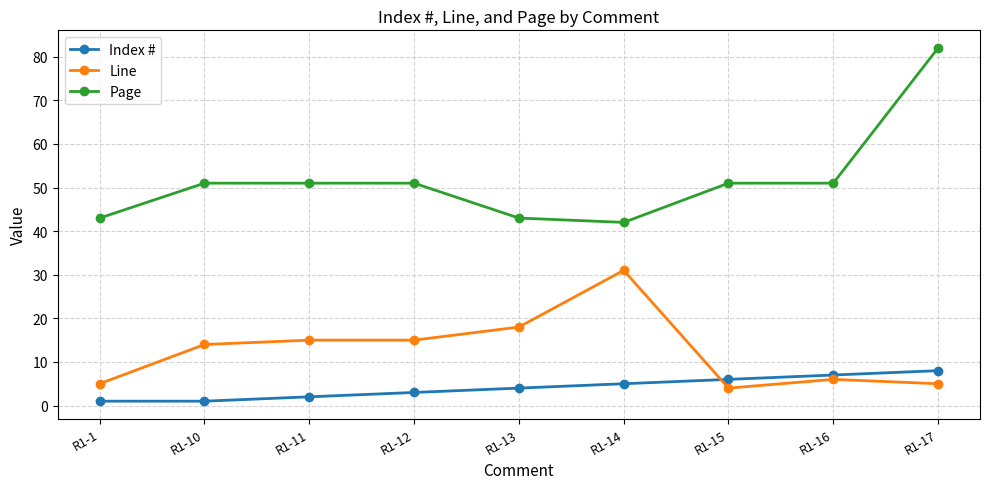

Count the number of categories in the chart.

9